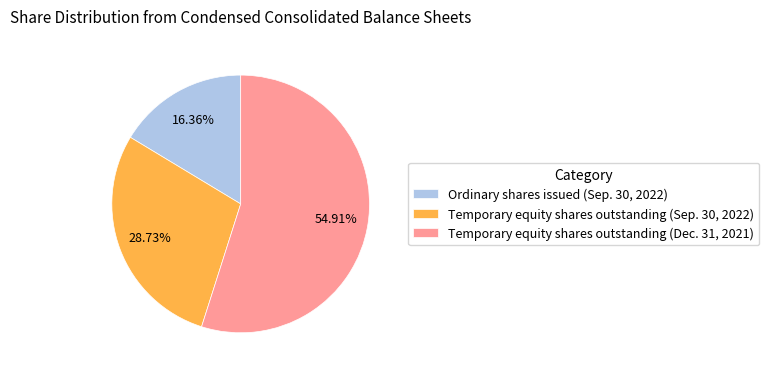

Between Ordinary shares issued (Sep. 30, 2022) and Temporary equity shares outstanding (Dec. 31, 2021), which is larger?

Temporary equity shares outstanding (Dec. 31, 2021)